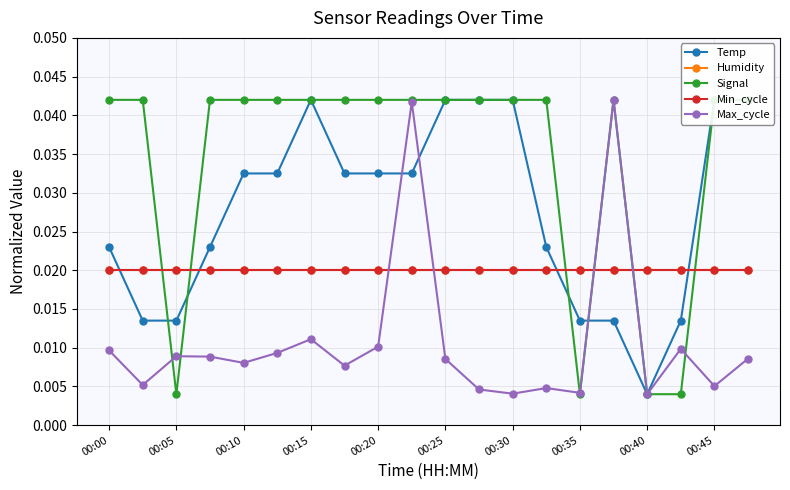

Where is the first local maximum for Signal?

15